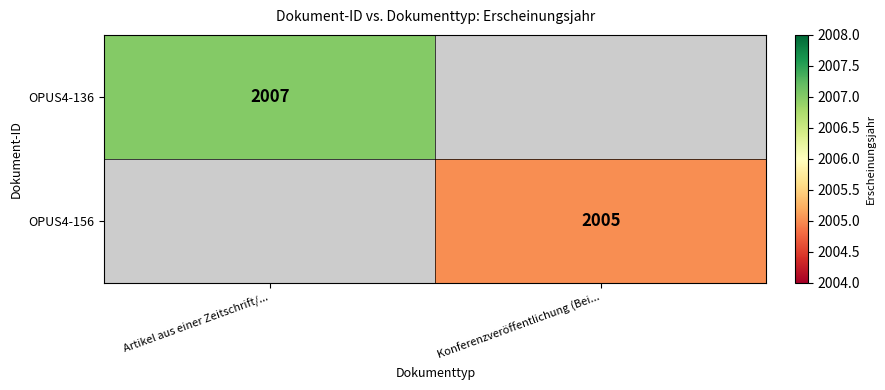

The OPUS4-136 series shows 2916 at Artikel aus einer Zeitschrift/.... True or false?

False